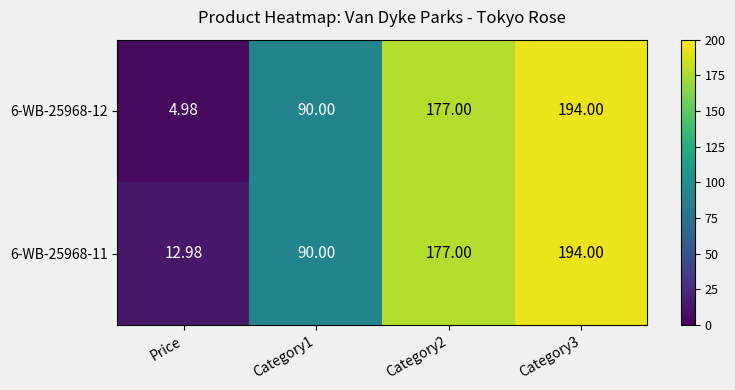

What is the smallest value displayed?

5.0